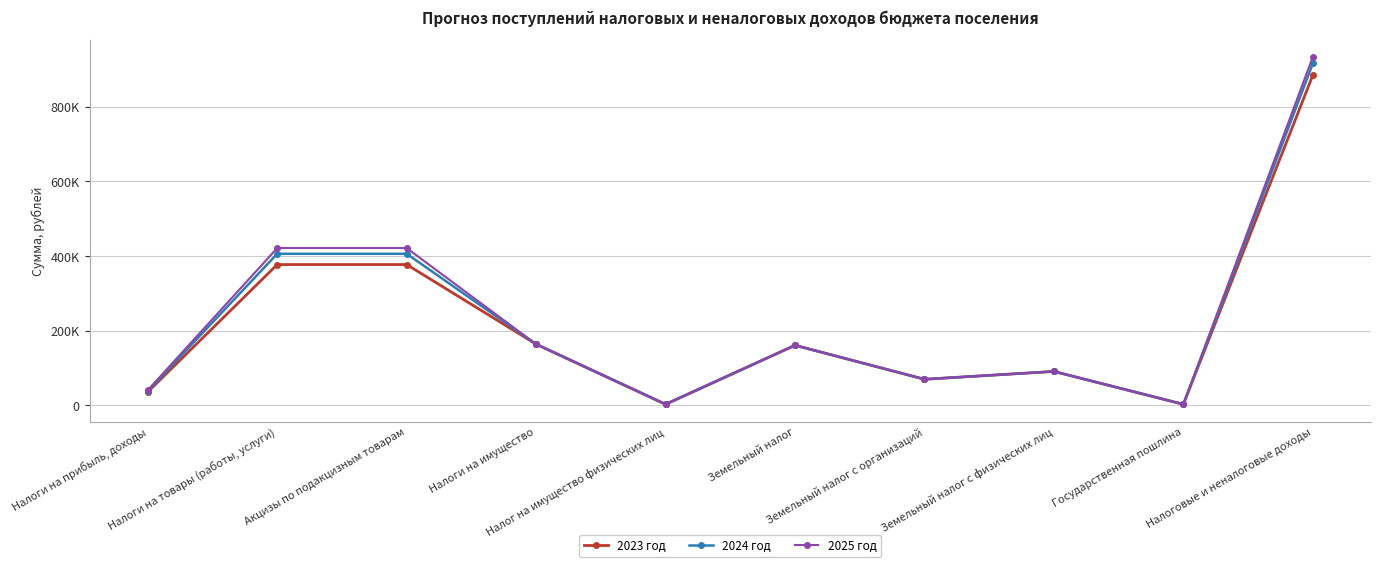

Between Налоги на имущество and Налоги на товары (работы, услуги), which is larger?

Налоги на товары (работы, услуги)